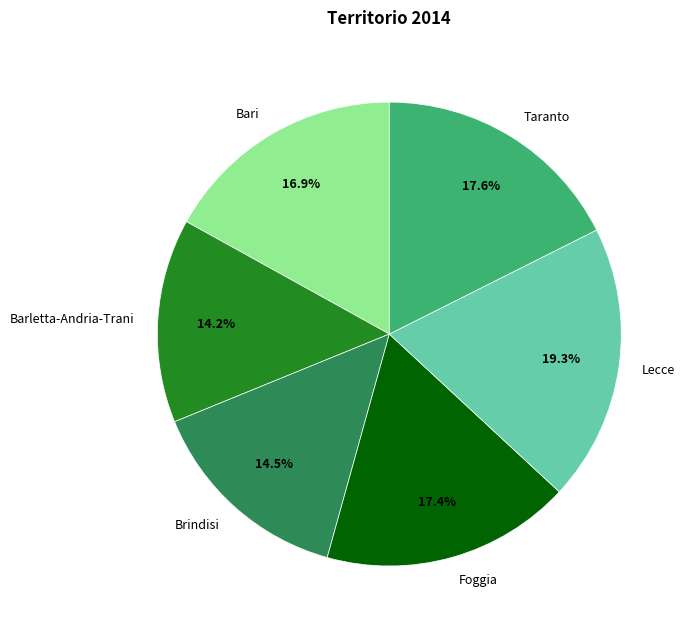

What is the largest slice in the pie chart?

Lecce